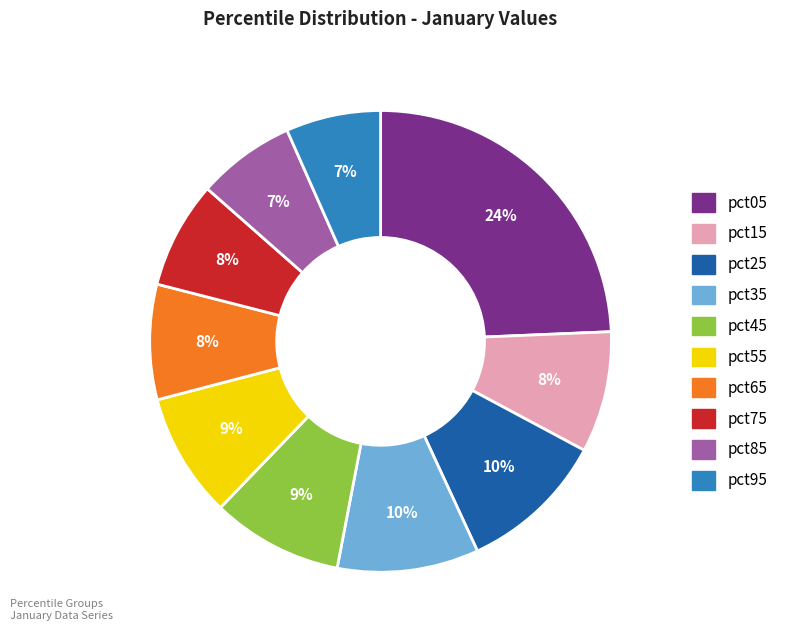

Is there any slice that represents more than half of the pie?

No